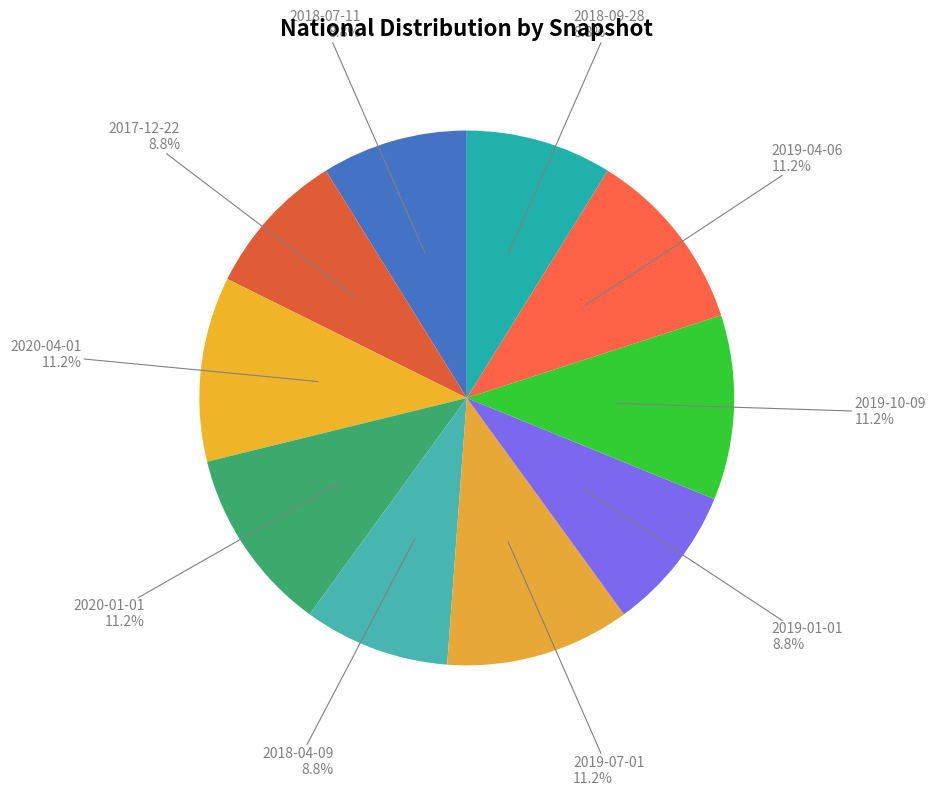

Rank the categories by value from lowest to highest.

2018-07-11, 2017-12-22, 2018-04-09, 2019-01-01, 2018-09-28, 2020-04-01, 2020-01-01, 2019-07-01, 2019-10-09, 2019-04-06